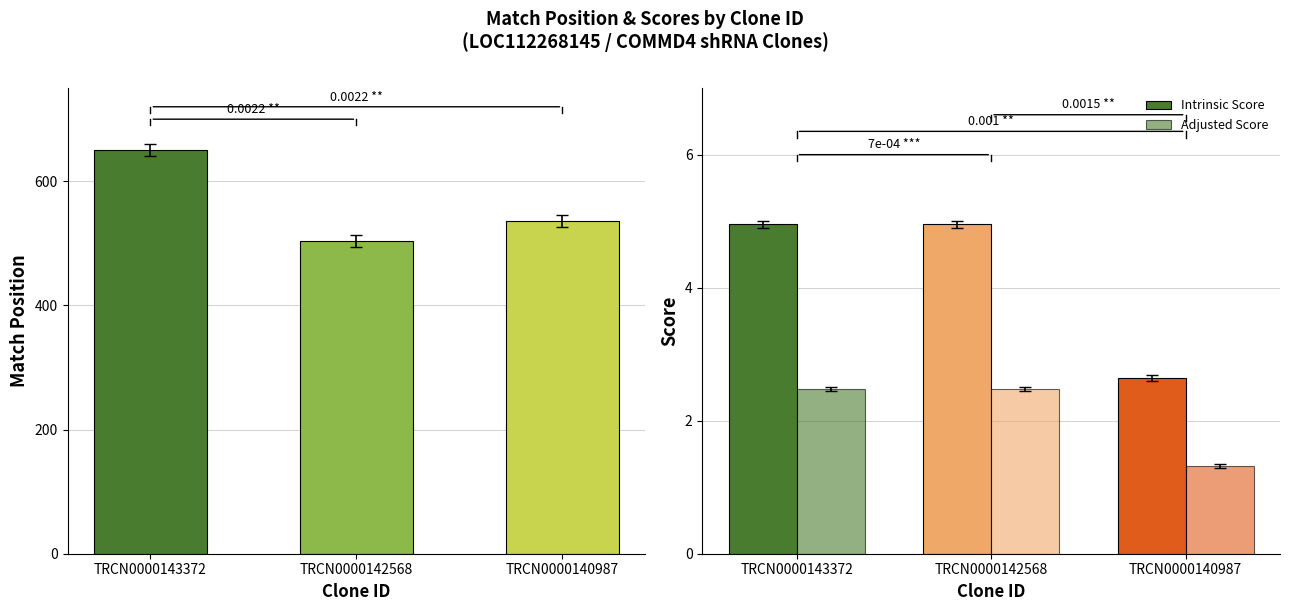

True or false: Match Position has a value of 536.0 at TRCN0000140987.

True